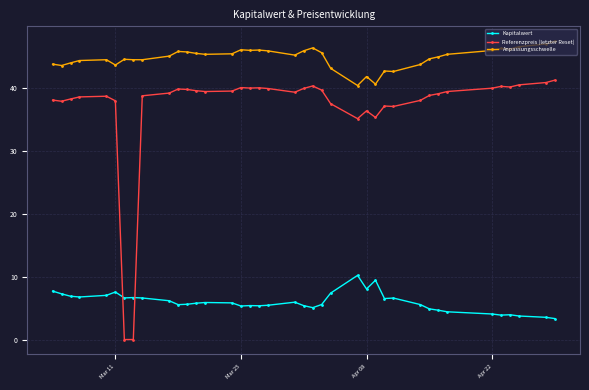

Does the chart display data point markers on the line(s)?

Yes